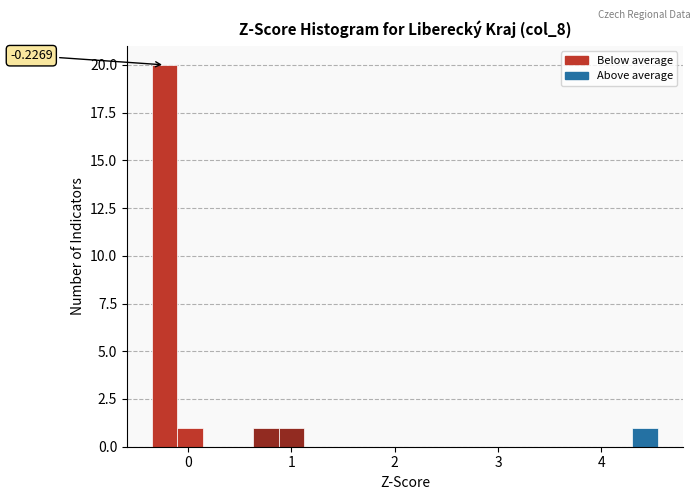

Around what value on the x-axis is the tallest bar? Give the approximate position of its centre, as read against the axis.

-0.2